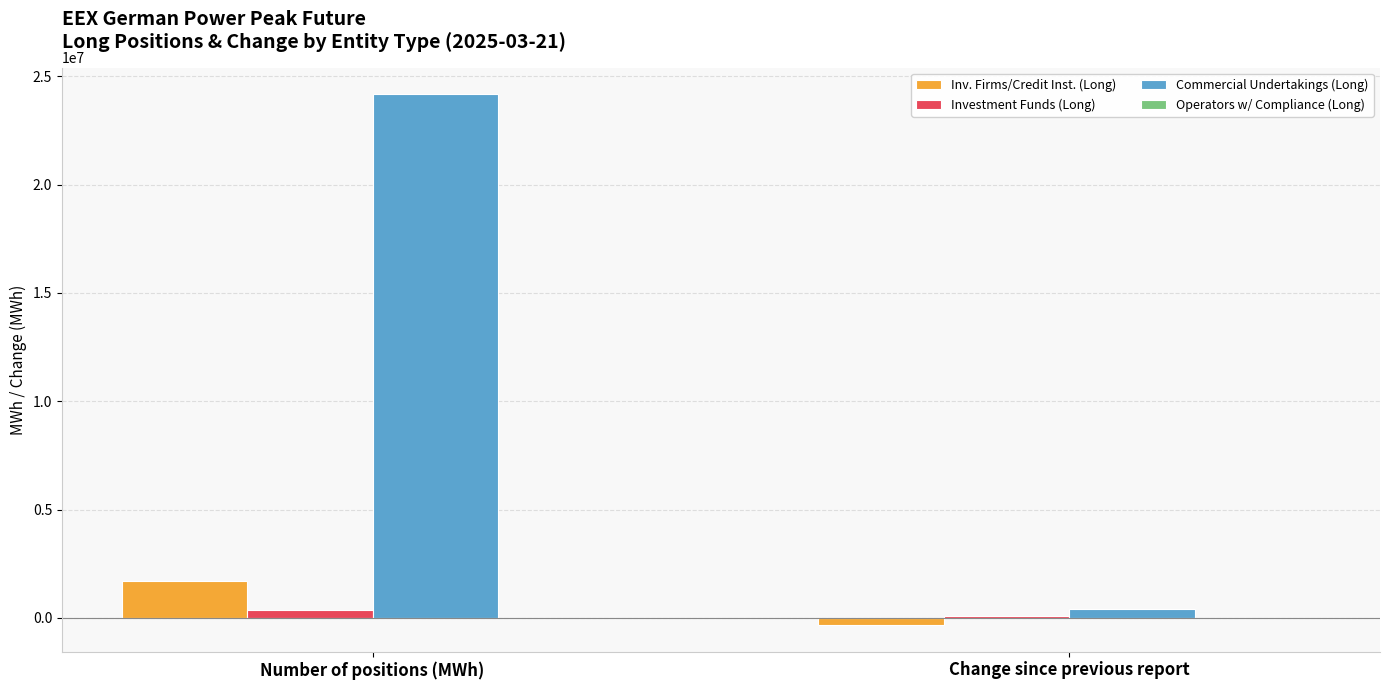

Rank the categories by Inv. Firms/Credit Inst. (Long) value from highest to lowest.

Number of positions (MWh), Change since previous report